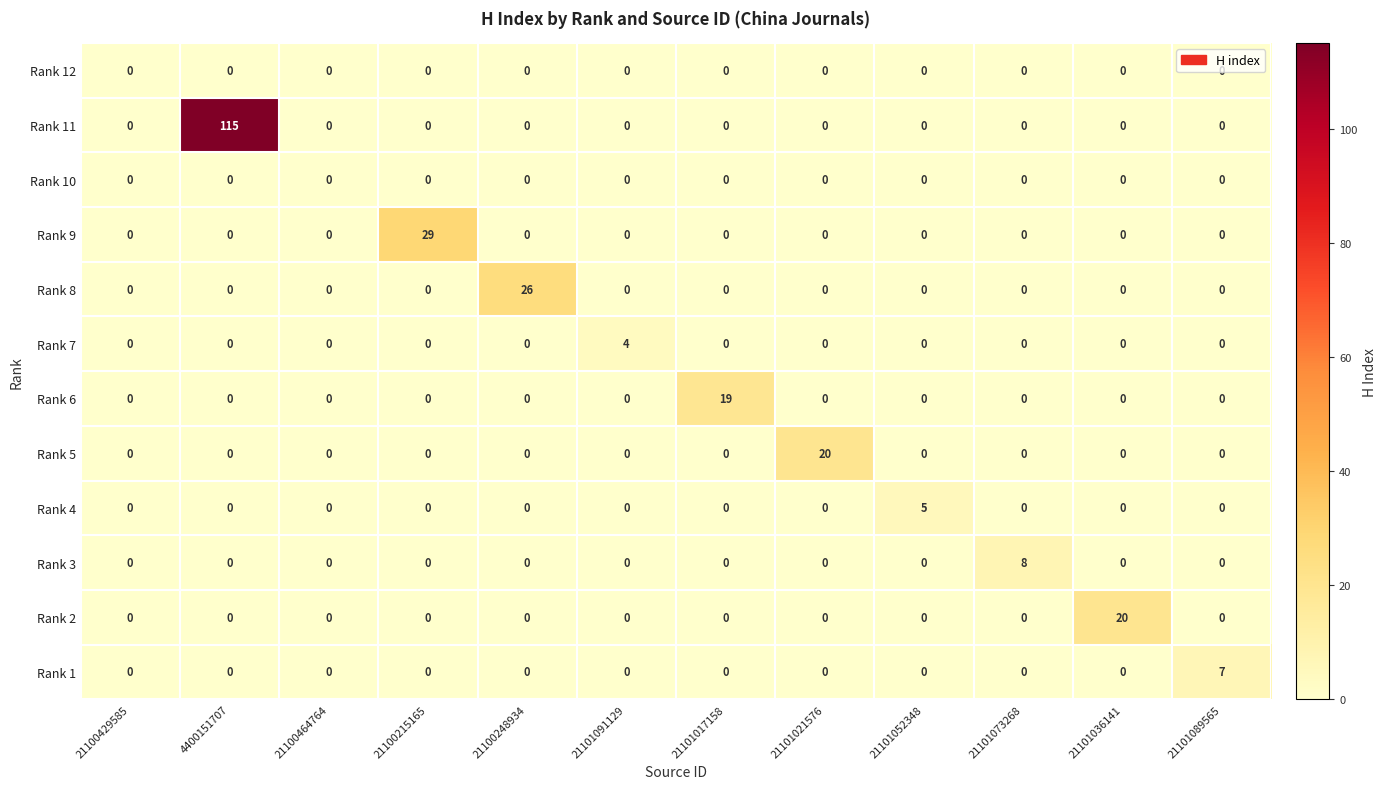

The value of Rank 6 at 21101091129 is 0. True or false?

True